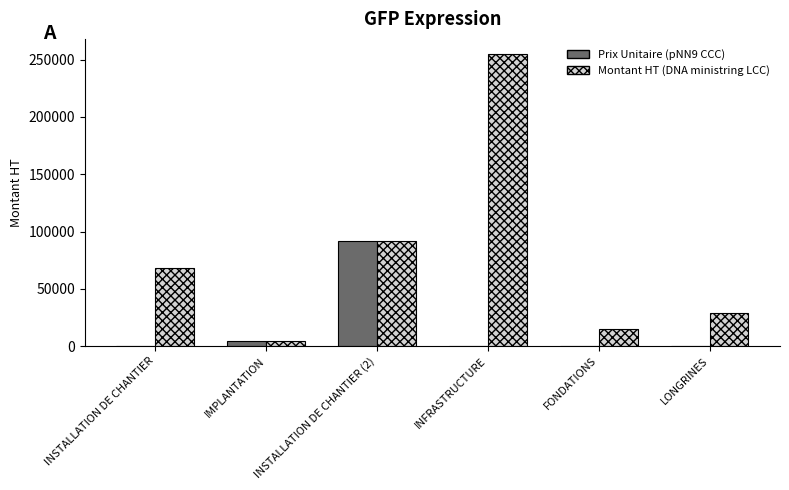

Read the Montant HT (DNA ministring LCC) value at INSTALLATION DE CHANTIER.

68116.5